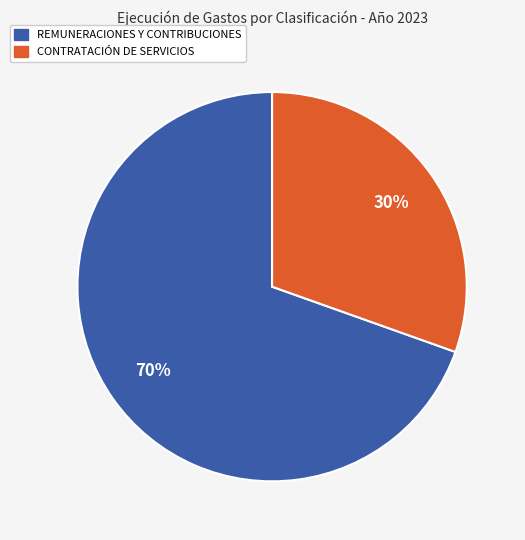

Does any single category account for the majority?

Yes